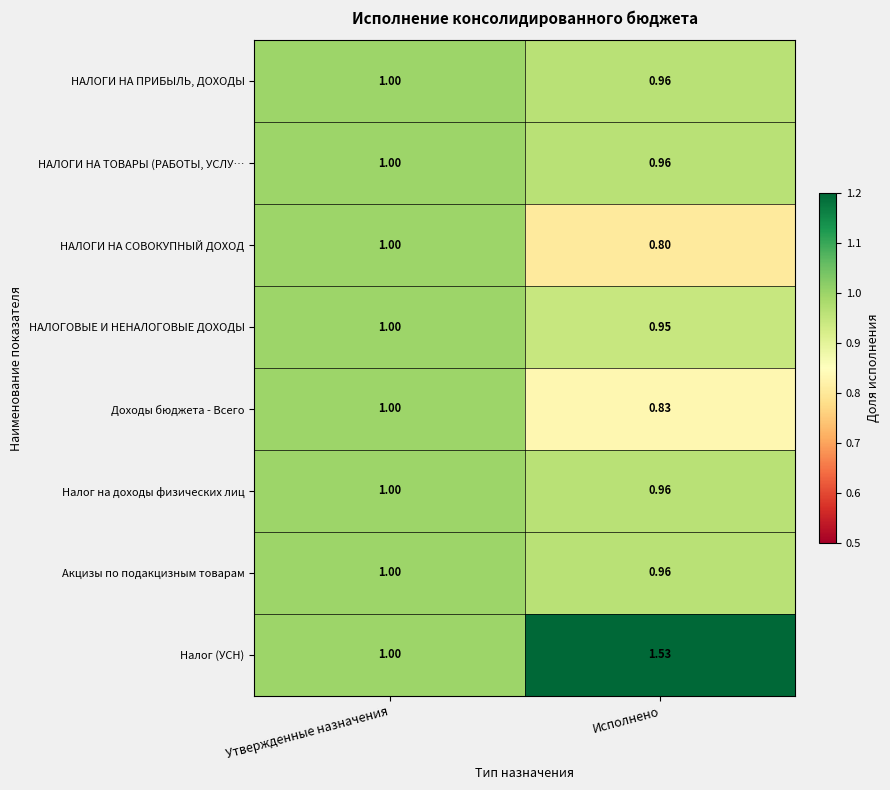

List the labels in order of НАЛОГИ НА ТОВАРЫ (РАБОТЫ, УСЛУ… value, smallest first.

Исполнено, Утвержденные назначения